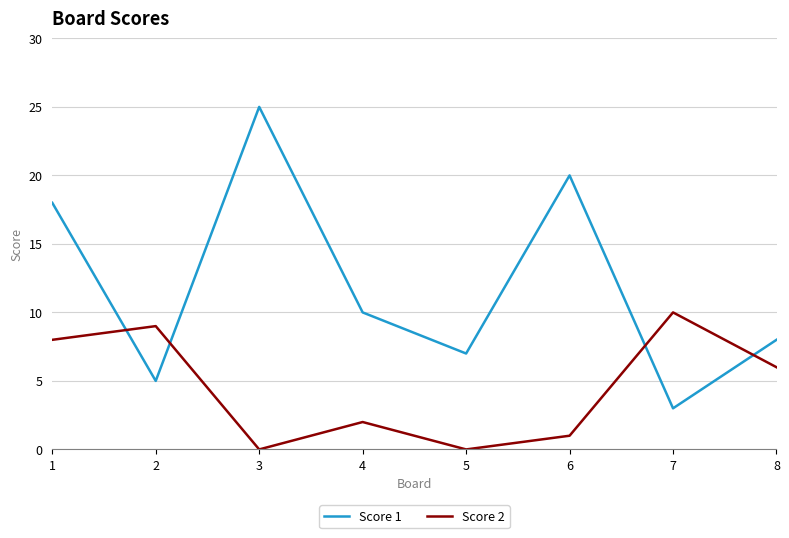

Which series changed the most between 1 and 5?

Score 1